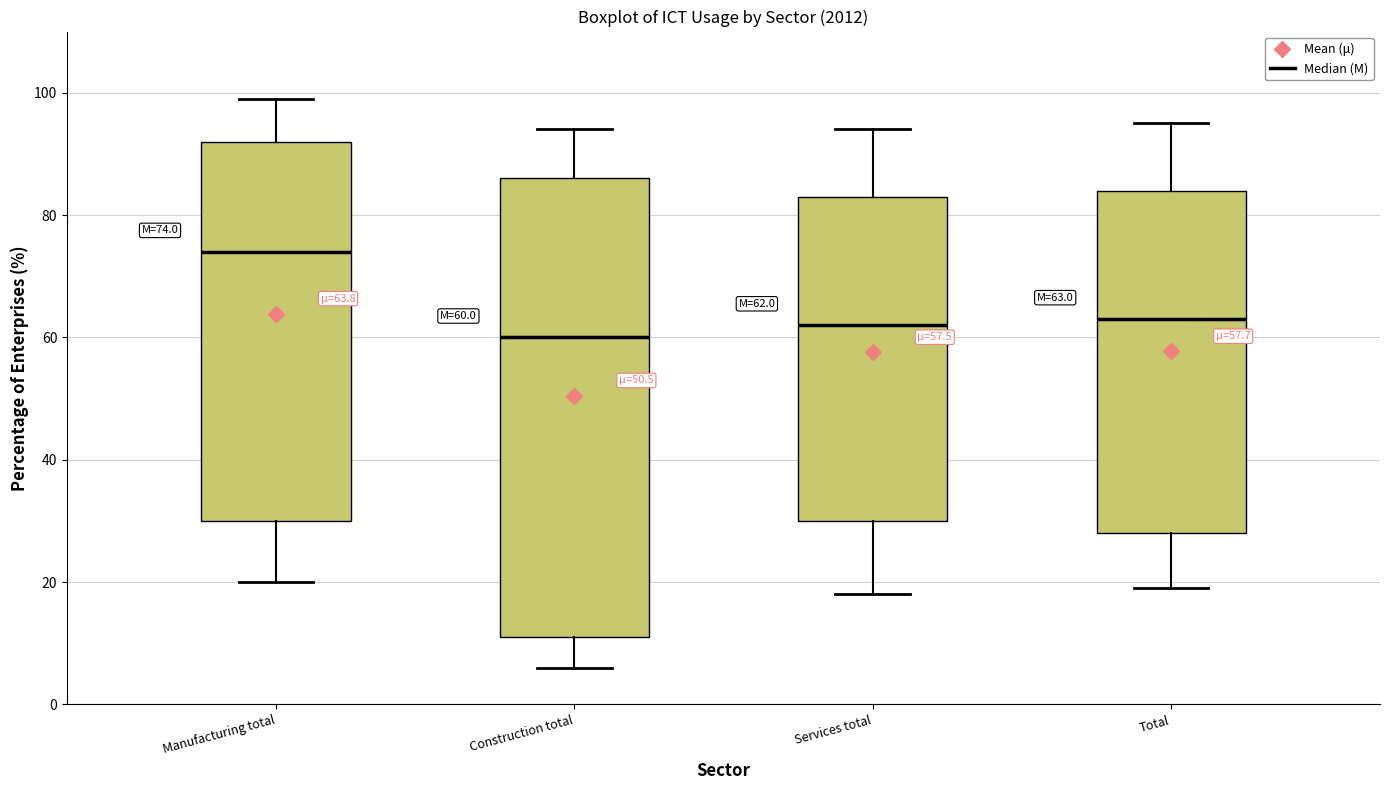

Comparing the boxes themselves (not the whiskers), which one is the tallest?

Construction total